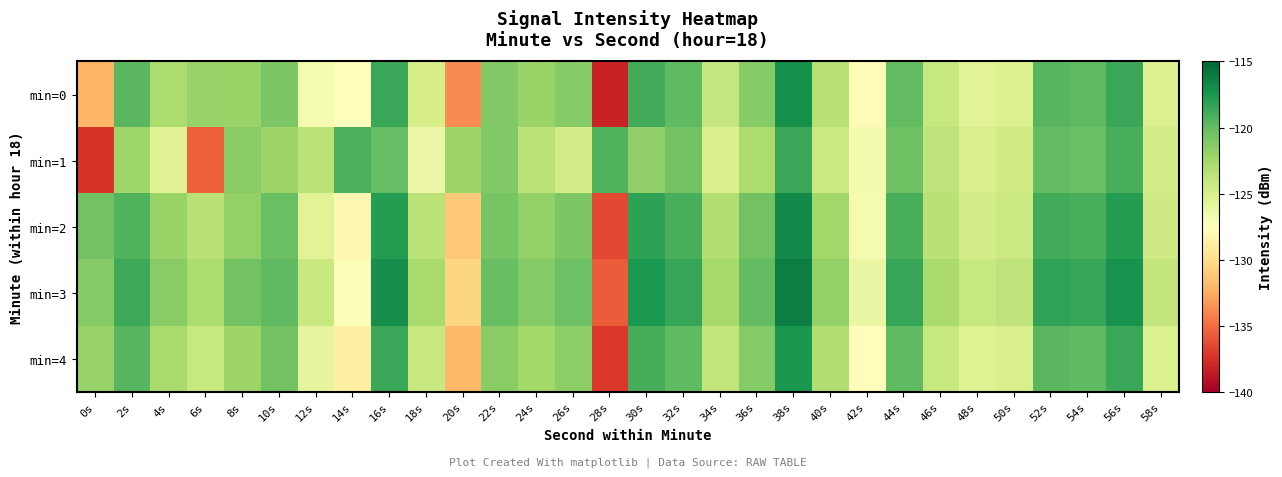

At which category is the sum across all series the highest?

38s